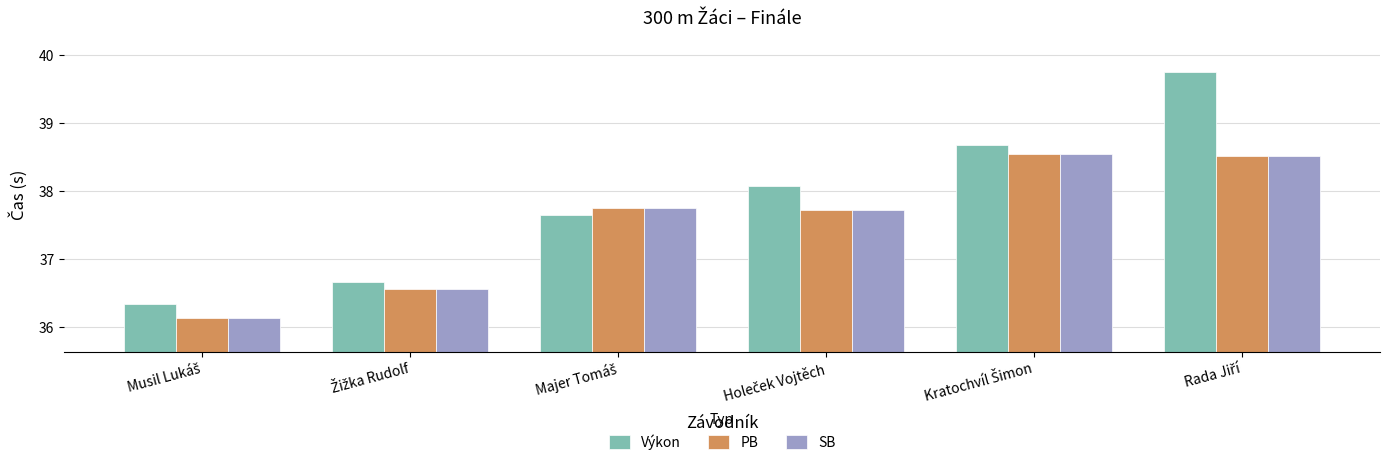

What is the average value of the PB series?

37.5